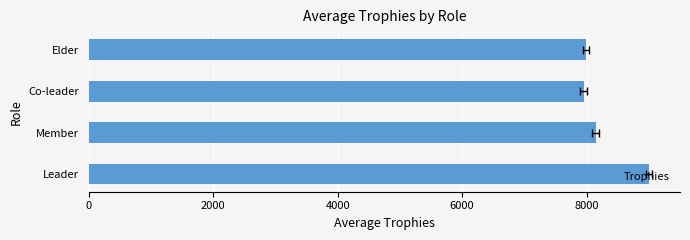

How many categories are shown in the chart?

4